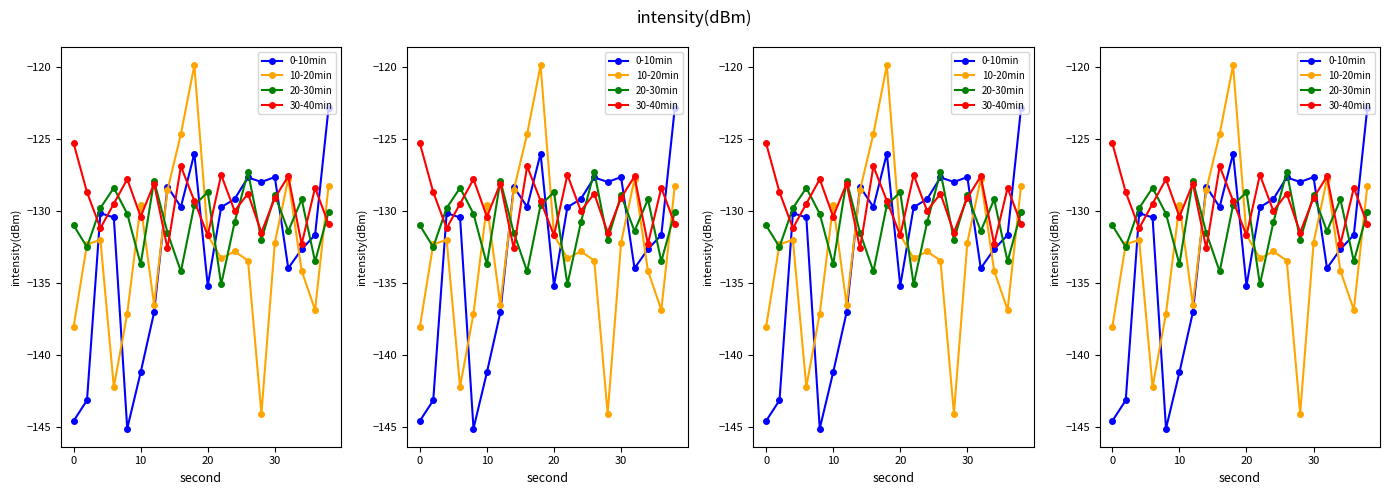

What is the difference between the maximum and minimum values in the 30-40min series?

7.3